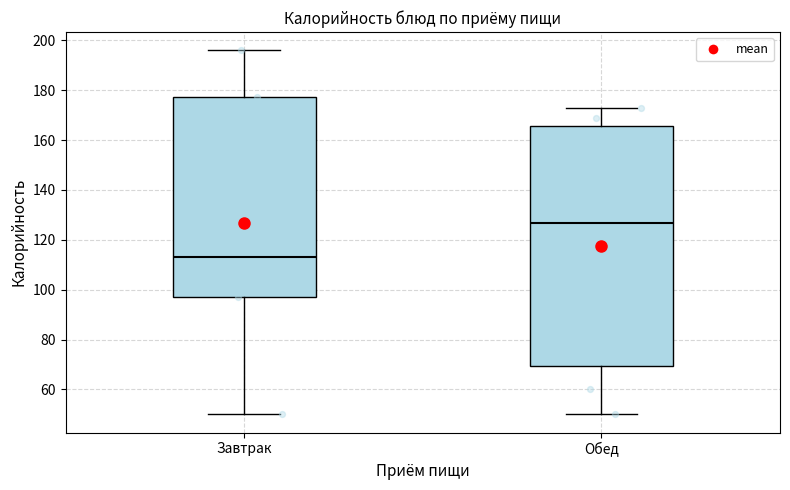

Comparing the boxes themselves (not the whiskers), which one is the tallest?

Обед